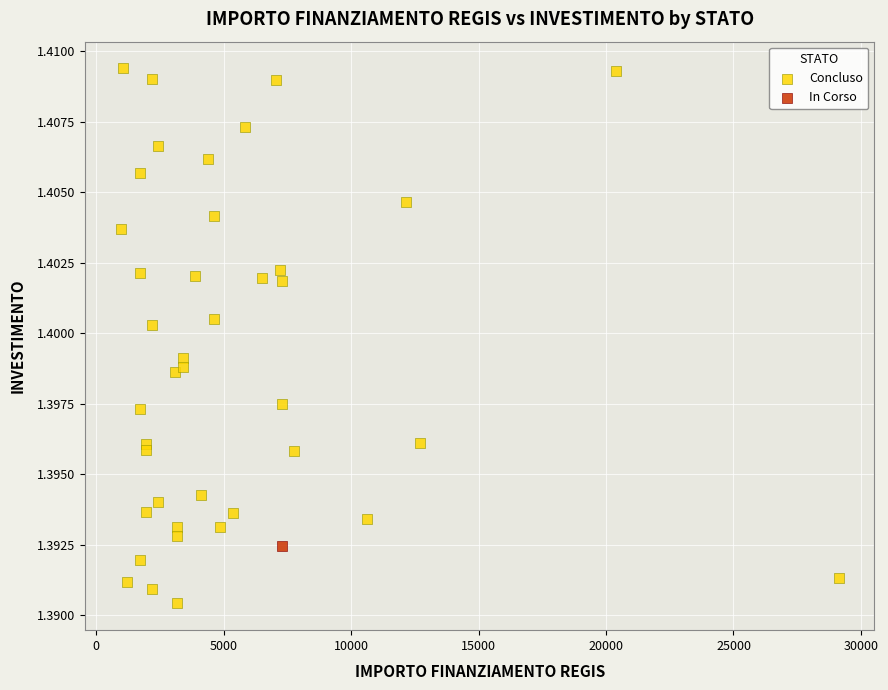

What are all the series names shown in the legend?

Concluso, In Corso